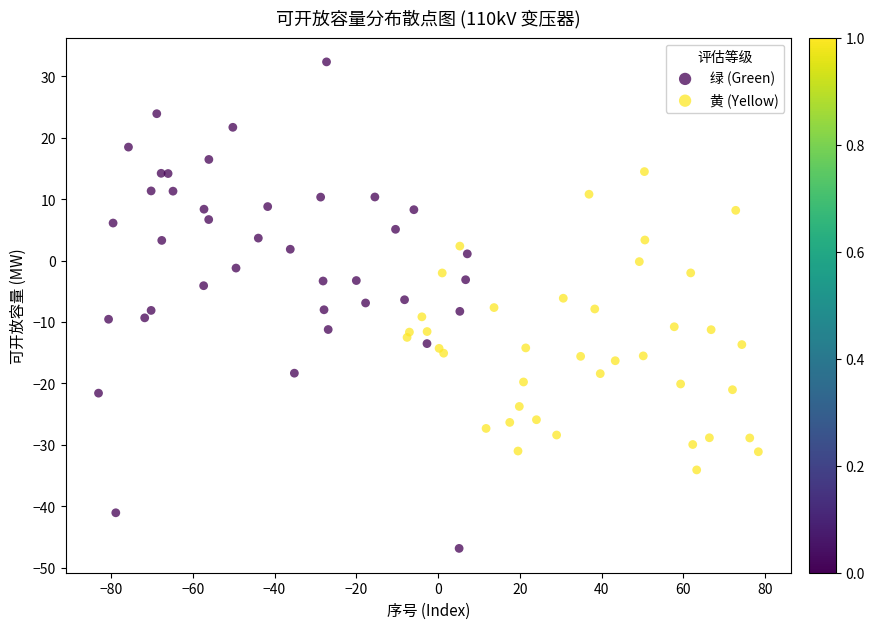

Which series contains the highest Y value?

绿 (Green)